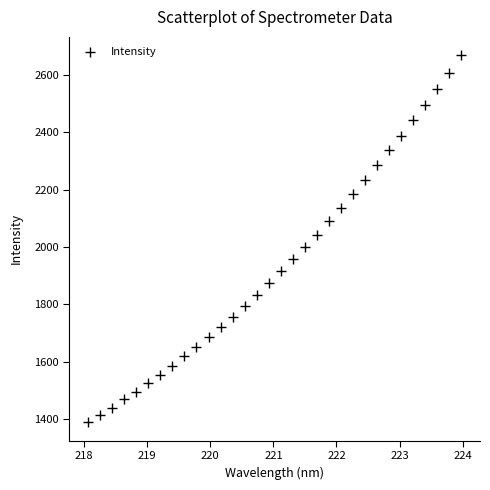

What is the range of X values (max minus min)?

5.9